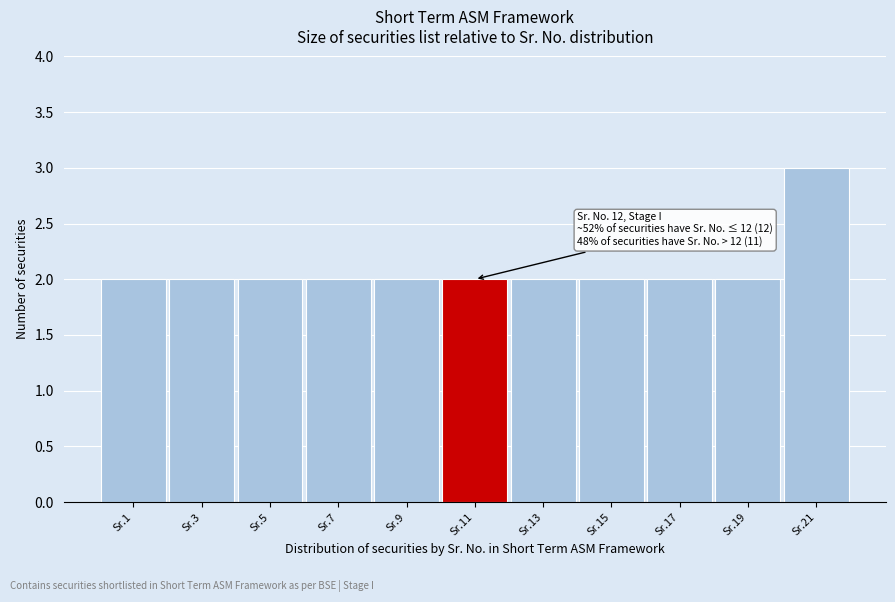

Reading left to right, list all the values displayed in this chart.

Sr.1=2	Sr.3=2	Sr.5=2	Sr.7=2	Sr.9=2	Sr.11=2	Sr.13=2	Sr.15=2	Sr.17=2	Sr.19=2	Sr.21=3